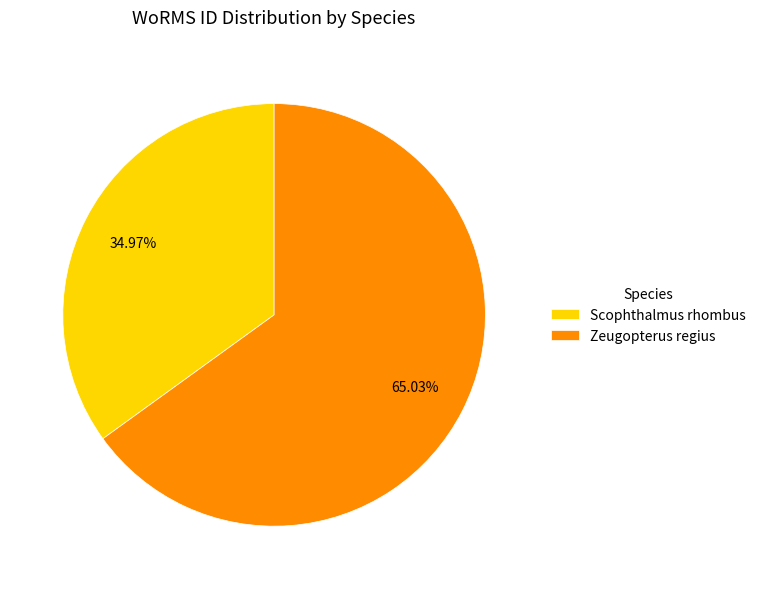

Is there a majority slice in this chart?

Yes